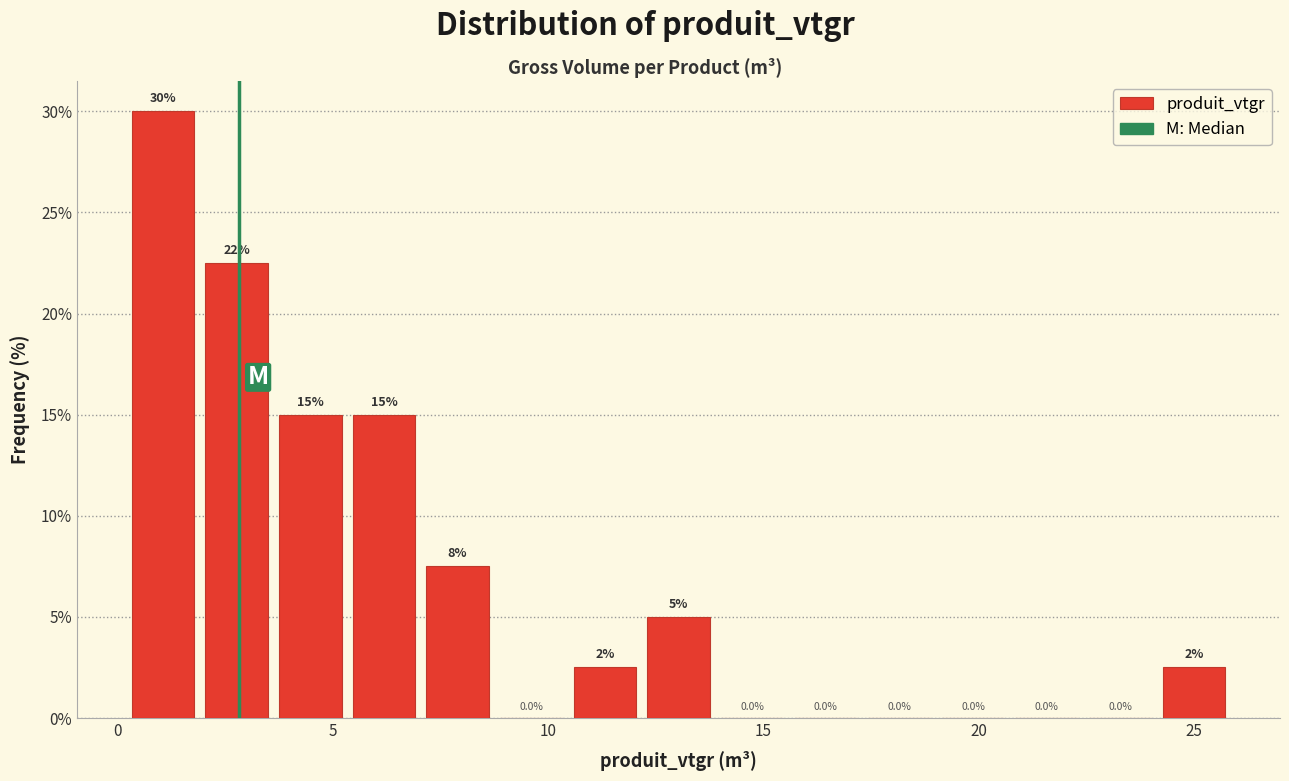

Read against the x-axis, roughly where is the centre of the tallest bar?

1.0